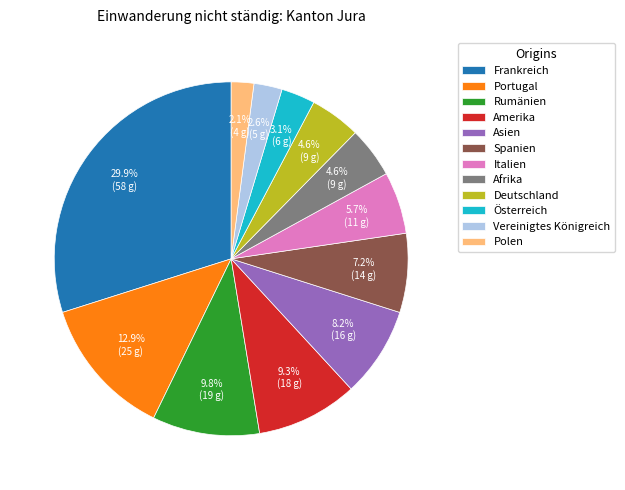

To the nearest percent, what portion does Afrika represent?

5%